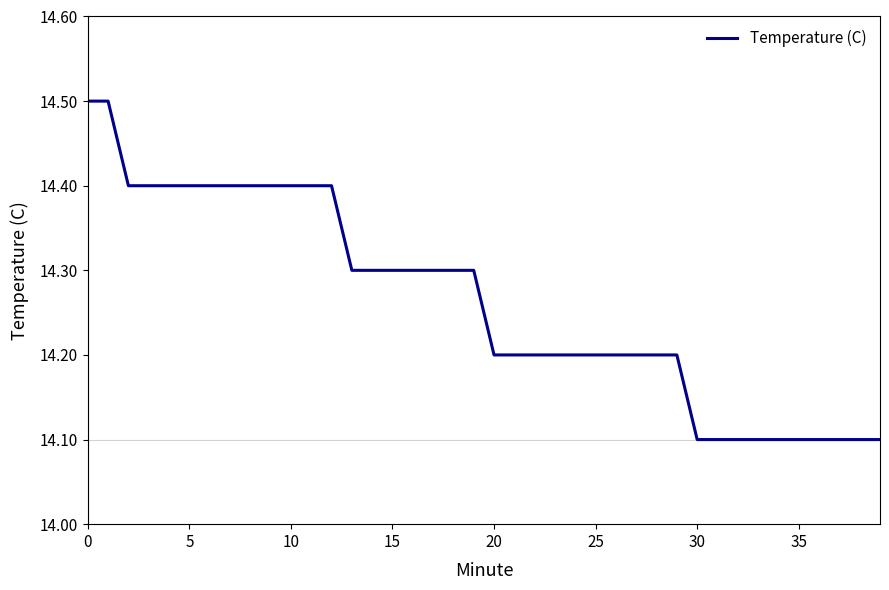

What is the difference between the maximum and minimum values?

0.4